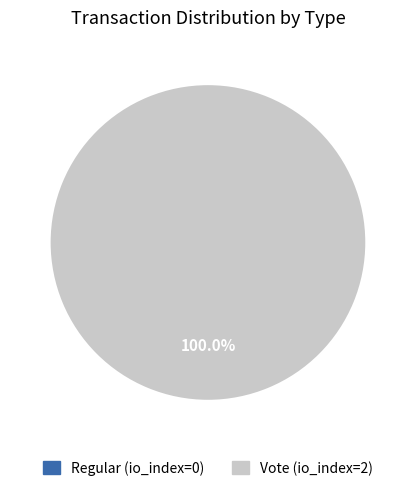

What is the largest slice in the pie chart?

Vote (io_index=2)